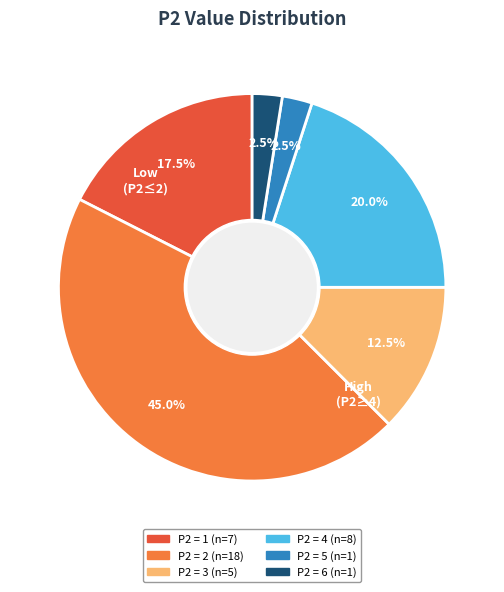

Does any single category account for the majority?

No